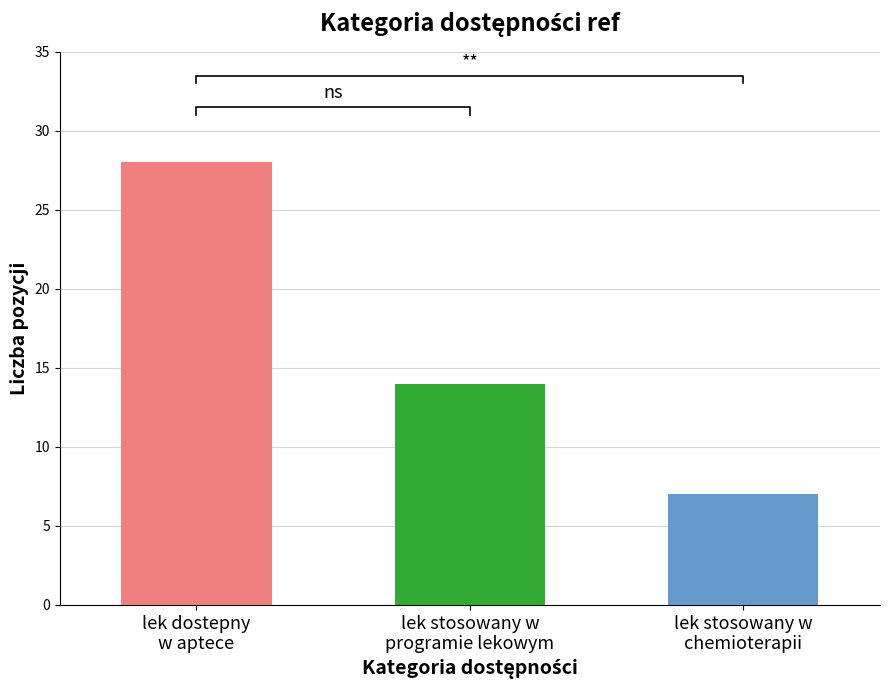

Between lek stosowany w chemioterapii and lek stosowany w programie lekowym, which is larger?

lek stosowany w programie lekowym